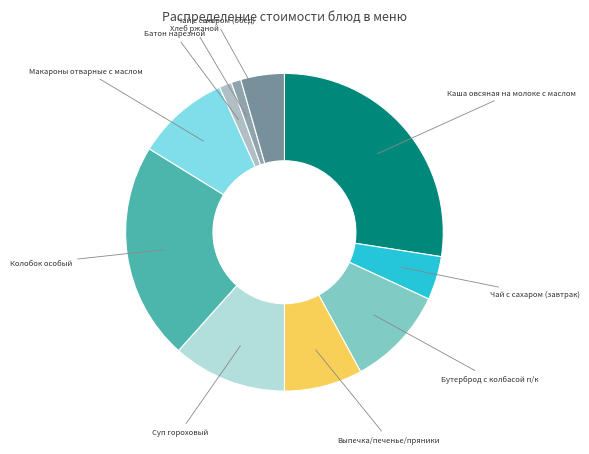

Which category has the biggest portion of the pie?

Каша овсяная на молоке с маслом